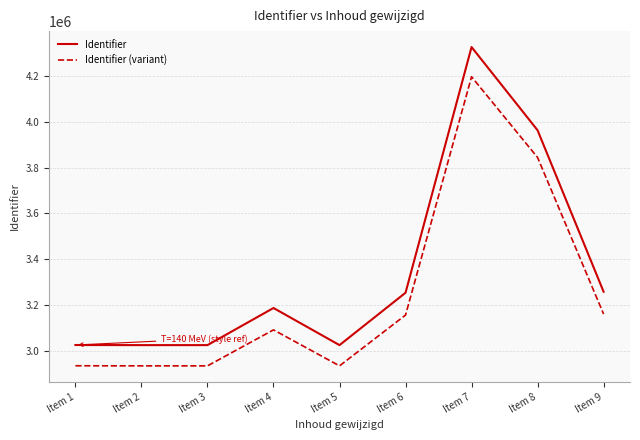

What is the maximum value for Identifier?

4327375.0